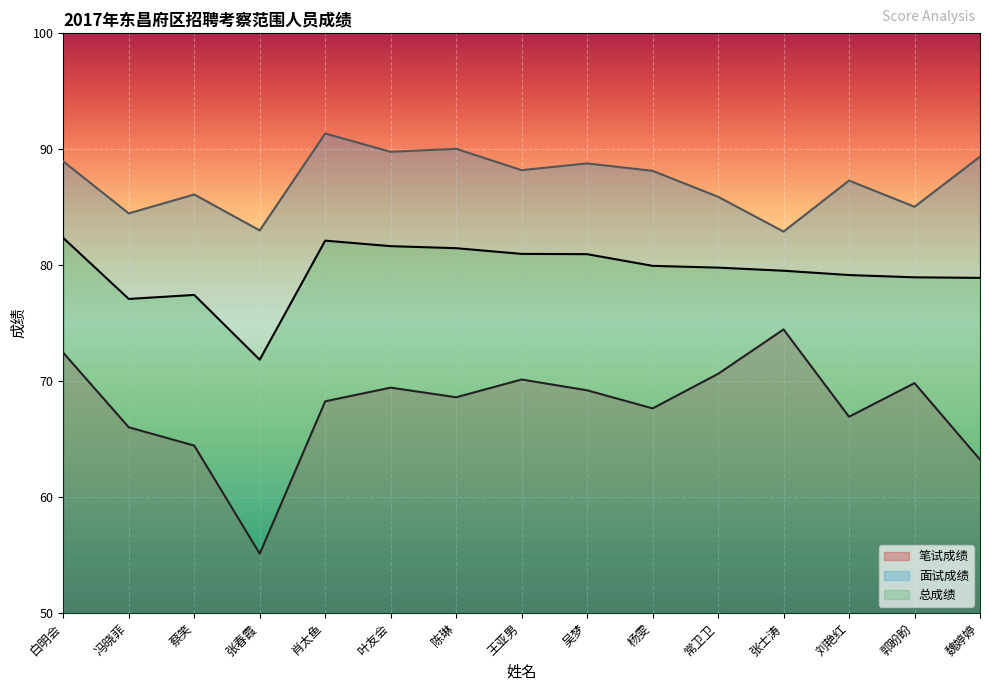

What are all the series names shown in the legend?

笔试成绩, 面试成绩, 总成绩